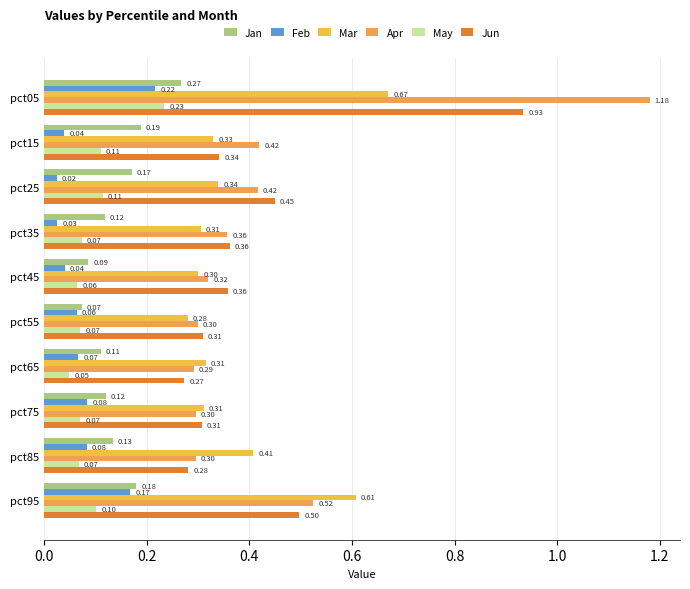

What position from the left is 1.2?

7